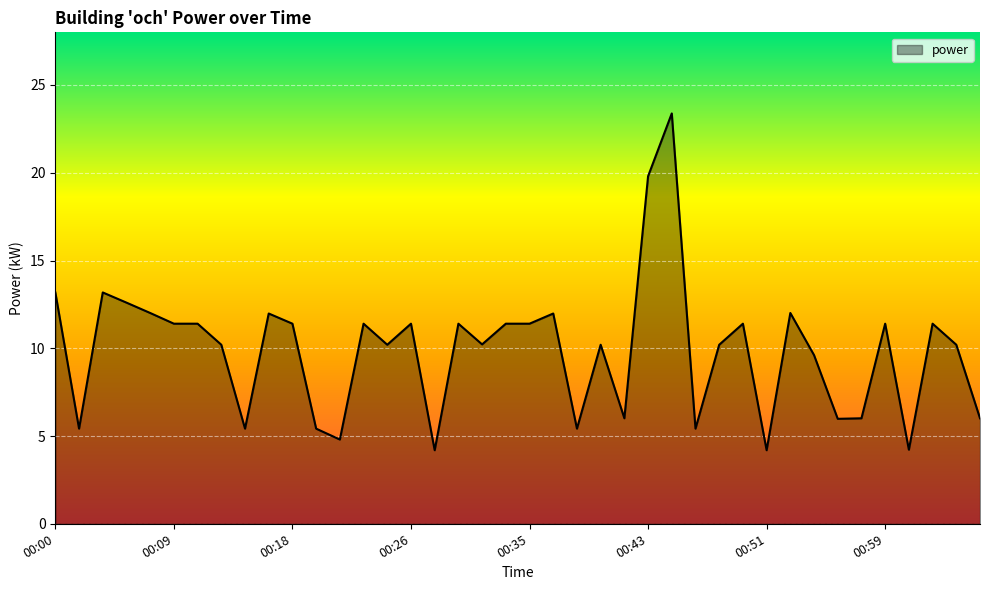

What is the maximum value shown in the chart?

23.4